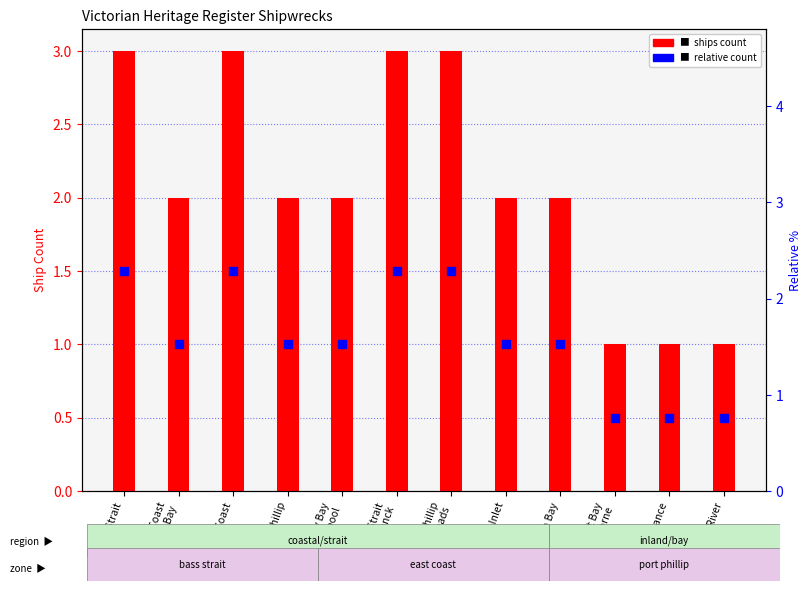

Is the value of ships count at Bass Strait greater than the value of relative count at West Coast
Apollo Bay?

Yes